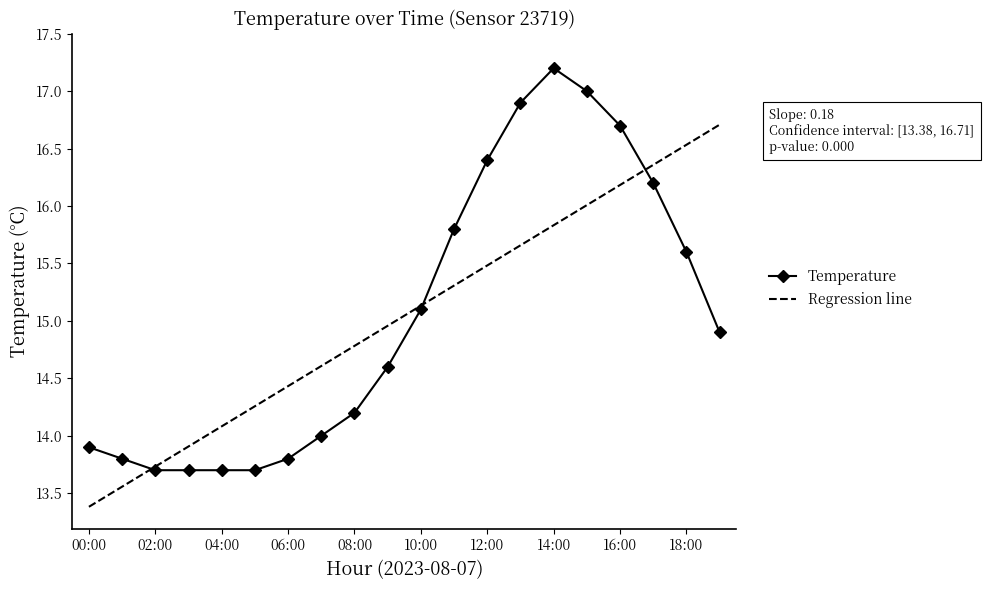

Which series has the largest range (max minus min)?

Temperature